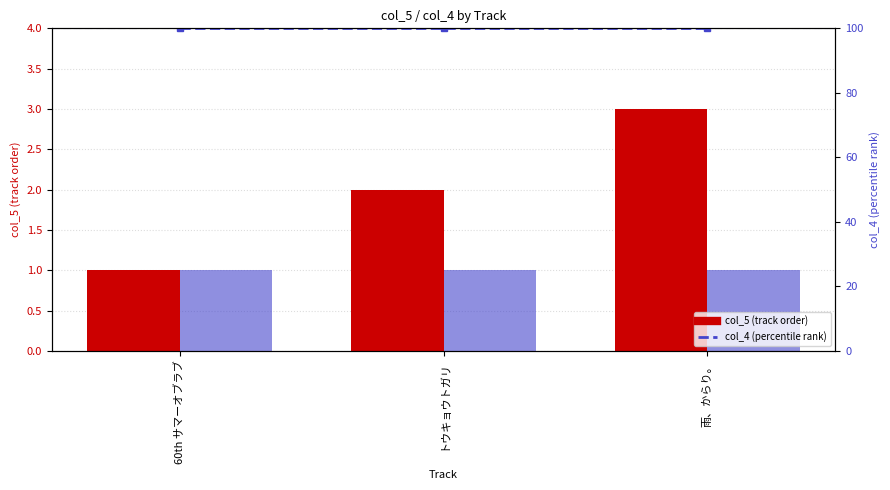

At which label does col_5 reach its minimum?

60th サマーオブラブ